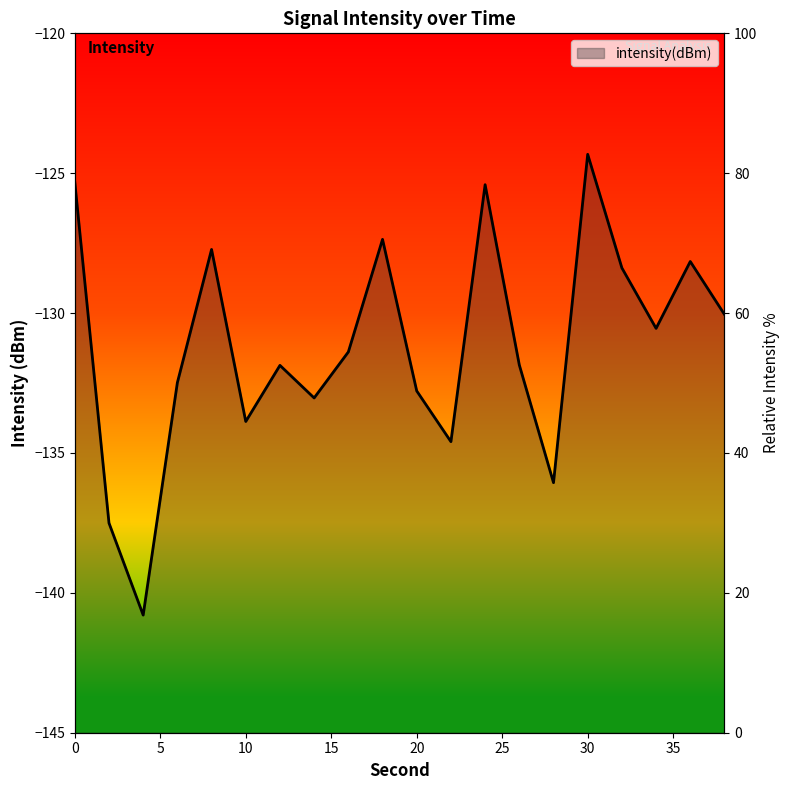

Reading left to right, extract all data points from this chart.

0=-125.3	2=-137.5	4=-140.8	6=-132.5	8=-127.7	10=-133.9	12=-131.9	14=-133.0	16=-131.4	18=-127.4	20=-132.8	22=-134.6	24=-125.4	26=-131.9	28=-136.1	30=-124.3	32=-128.4	34=-130.5	36=-128.2	38=-130.0